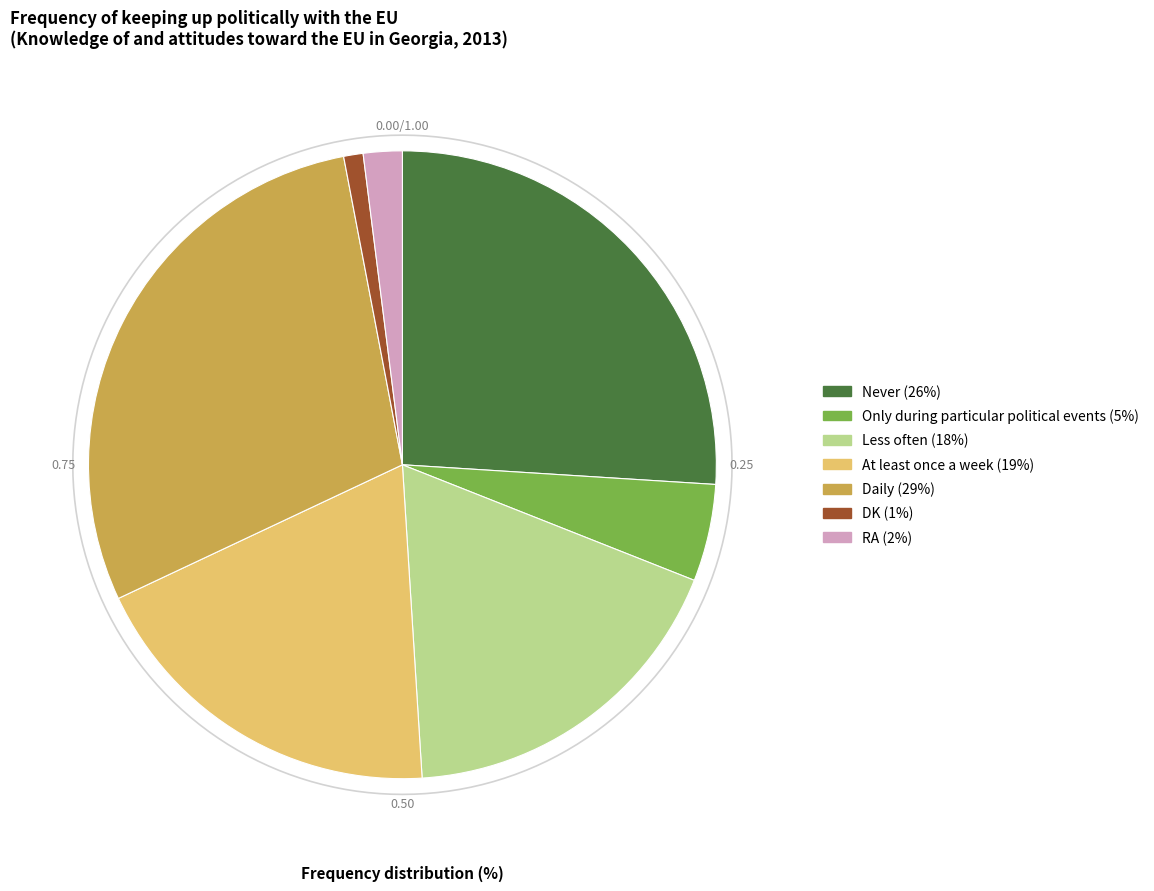

Which category has the biggest portion of the pie?

Daily